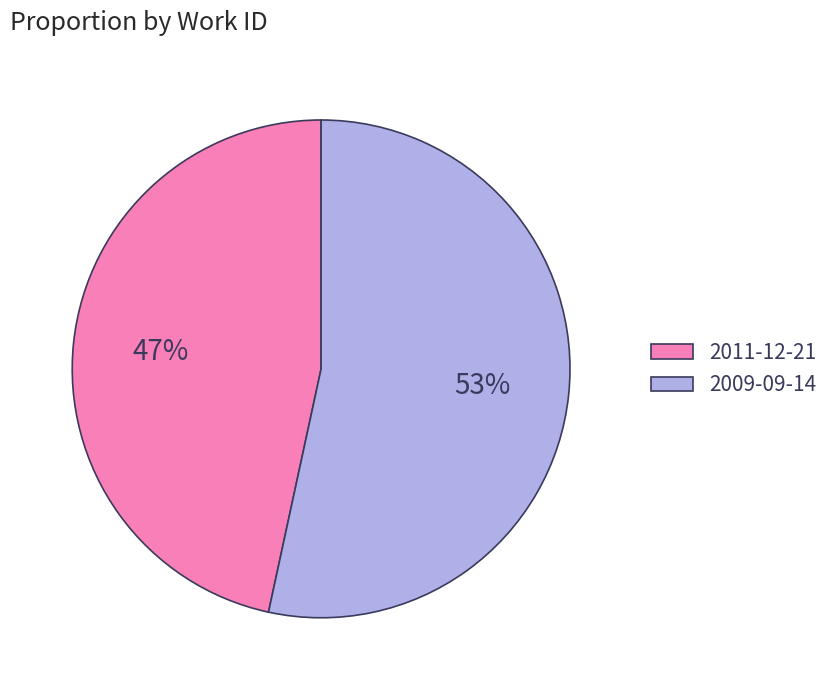

Which slice represents more than half of the pie?

2009-09-14